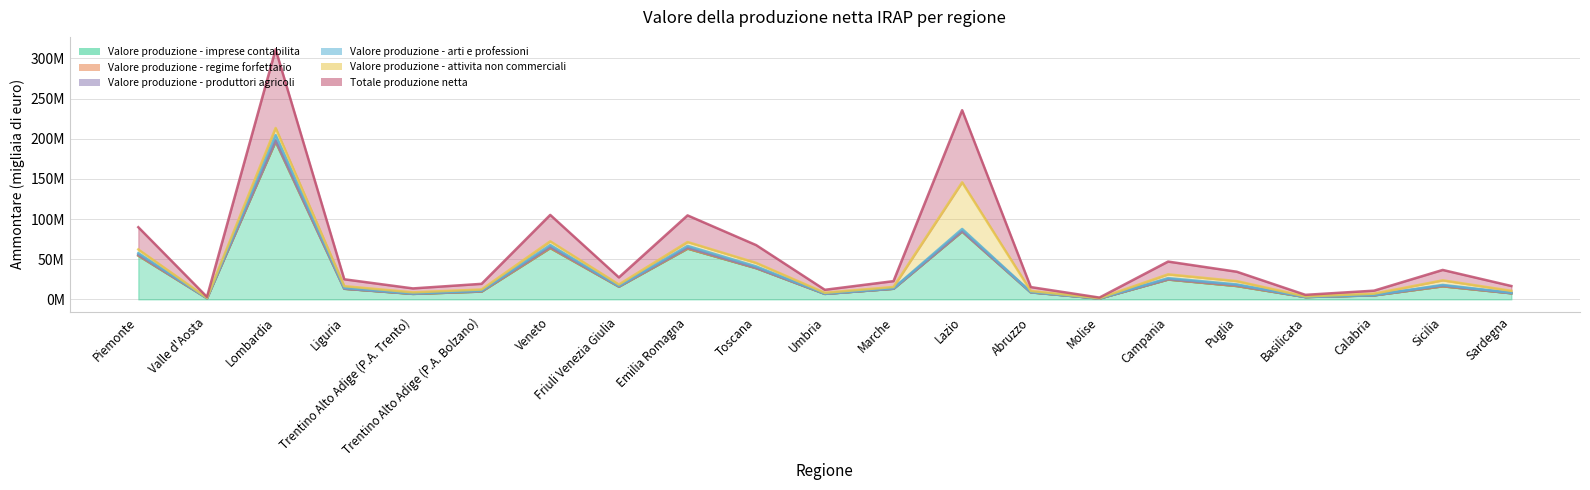

What is the difference between the maximum and minimum values in the Valore produzione - arti e professioni series?

203462480